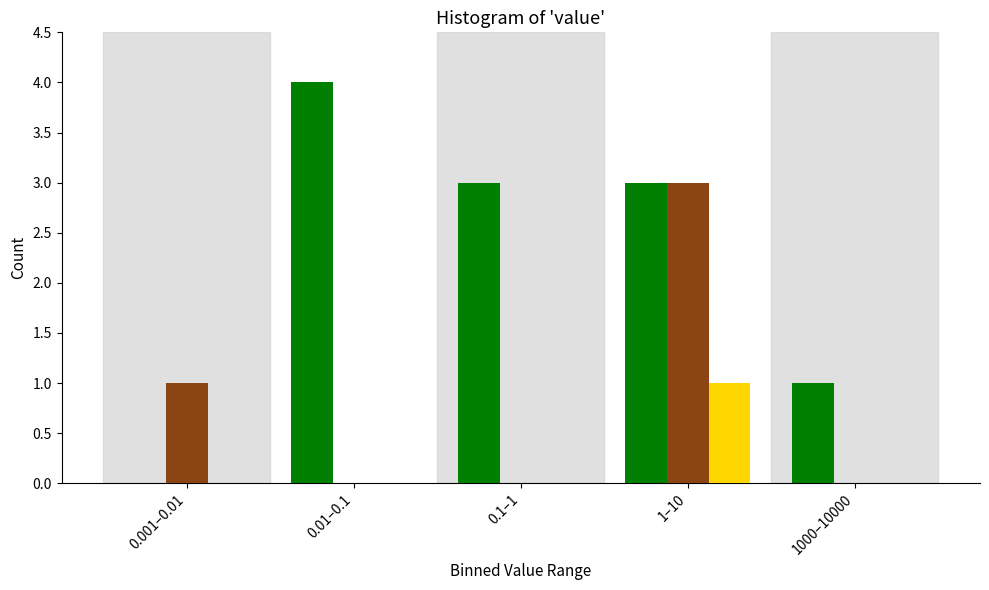

At which category does the chart reach its peak across all series?

0.01–0.1